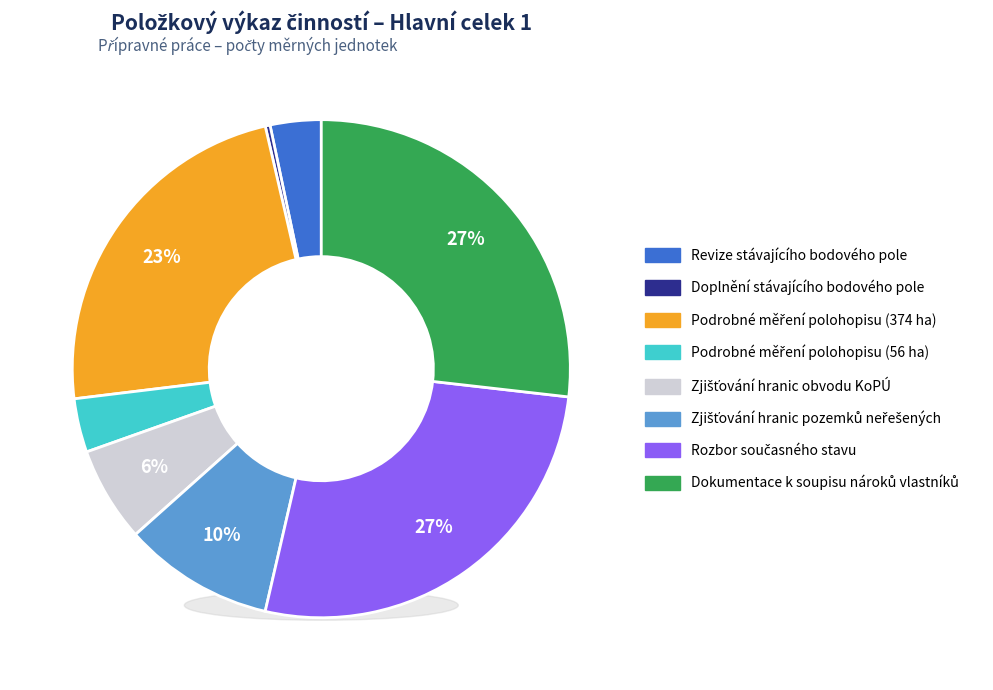

To the nearest percent, what is the difference between the largest and smallest slice percentages?

26%